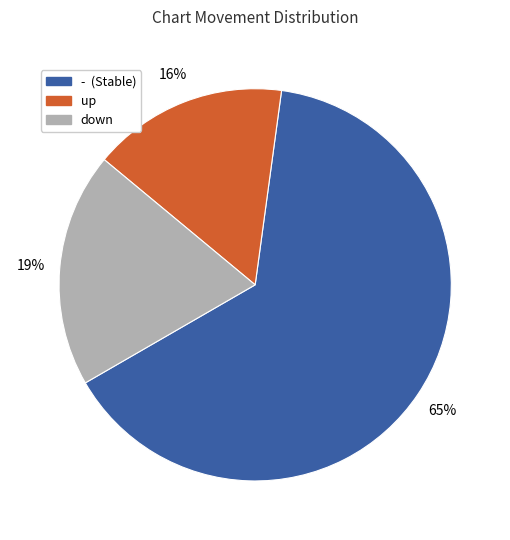

Is there a majority slice in this chart?

Yes